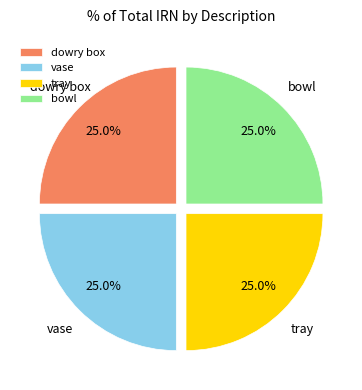

Combined, what portion of the pie is bowl and tray?

50.0%